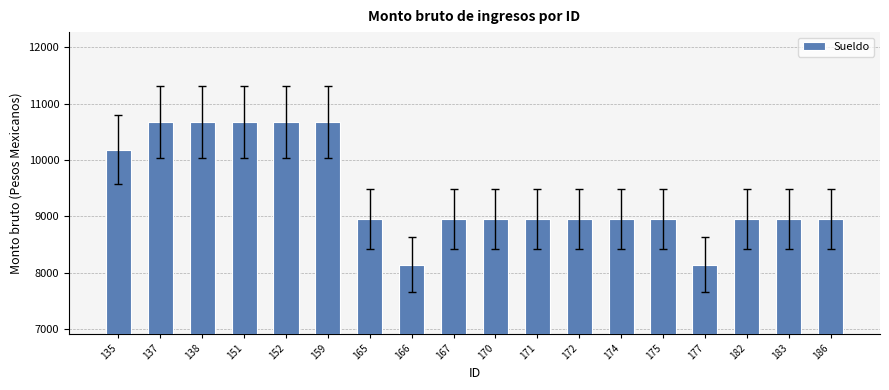

What is the difference between the values at 177 and 159?

2532.9